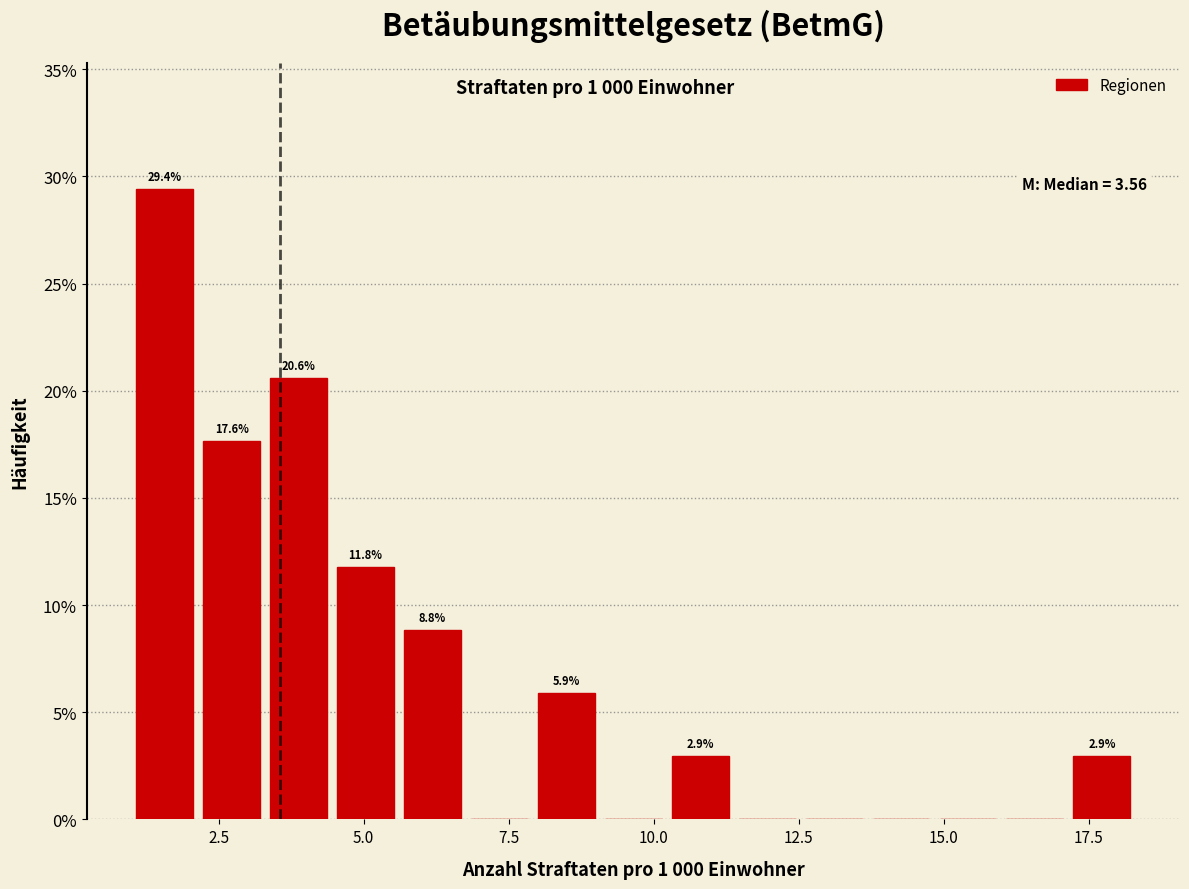

Read against the x-axis, roughly where is the centre of the tallest bar?

1.5